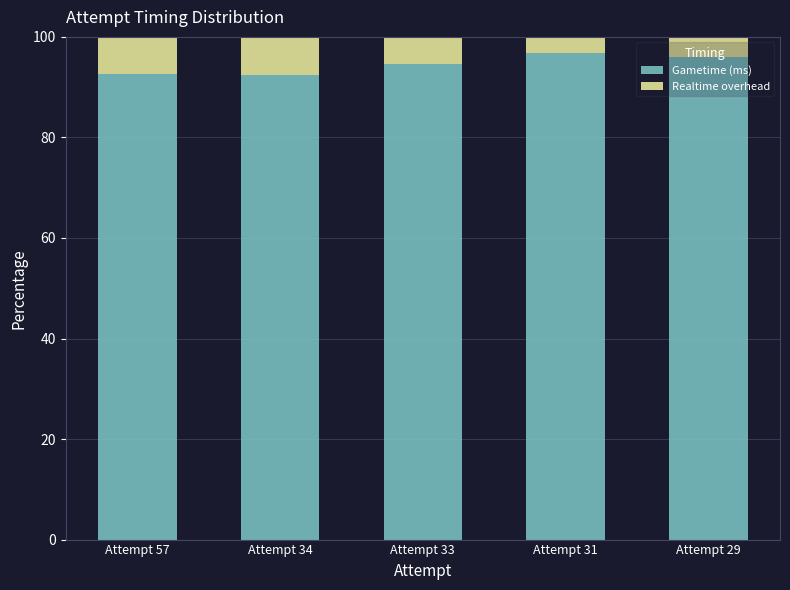

What is the highest value of the Gametime (ms) series?

96.8